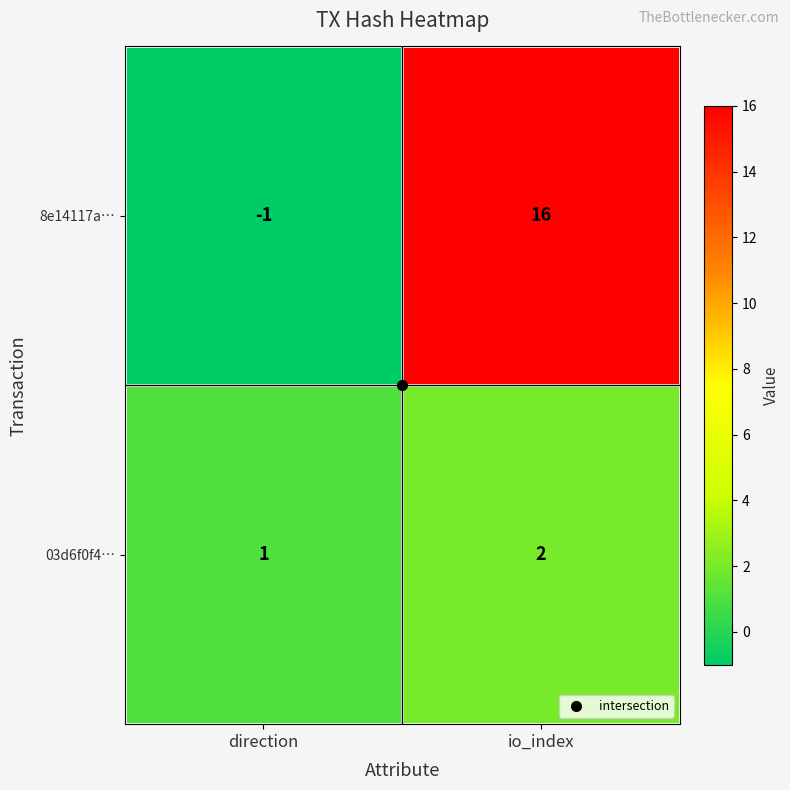

At which category is the sum across all series the highest?

io_index